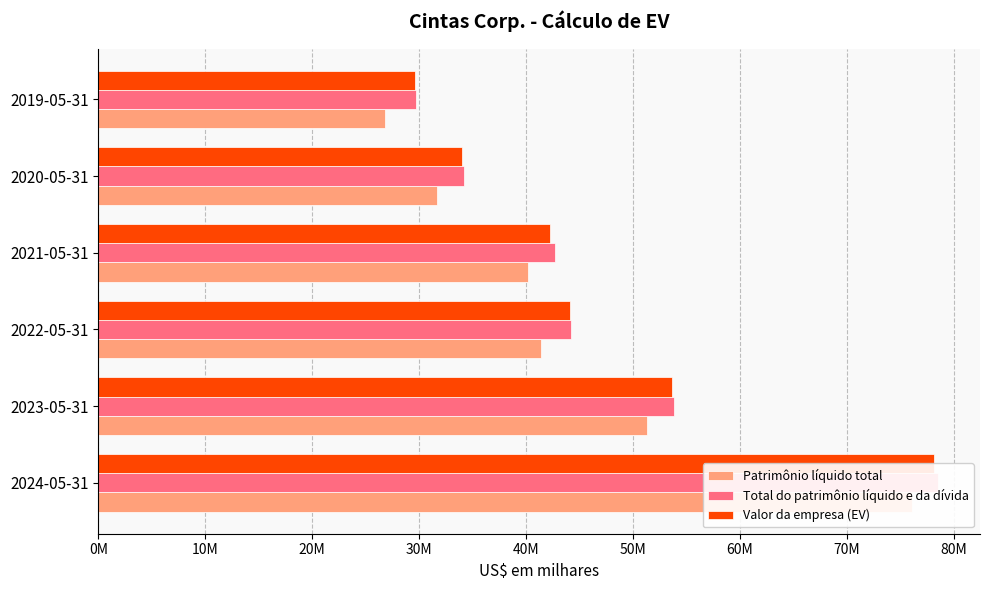

Are the bars horizontal?

Yes